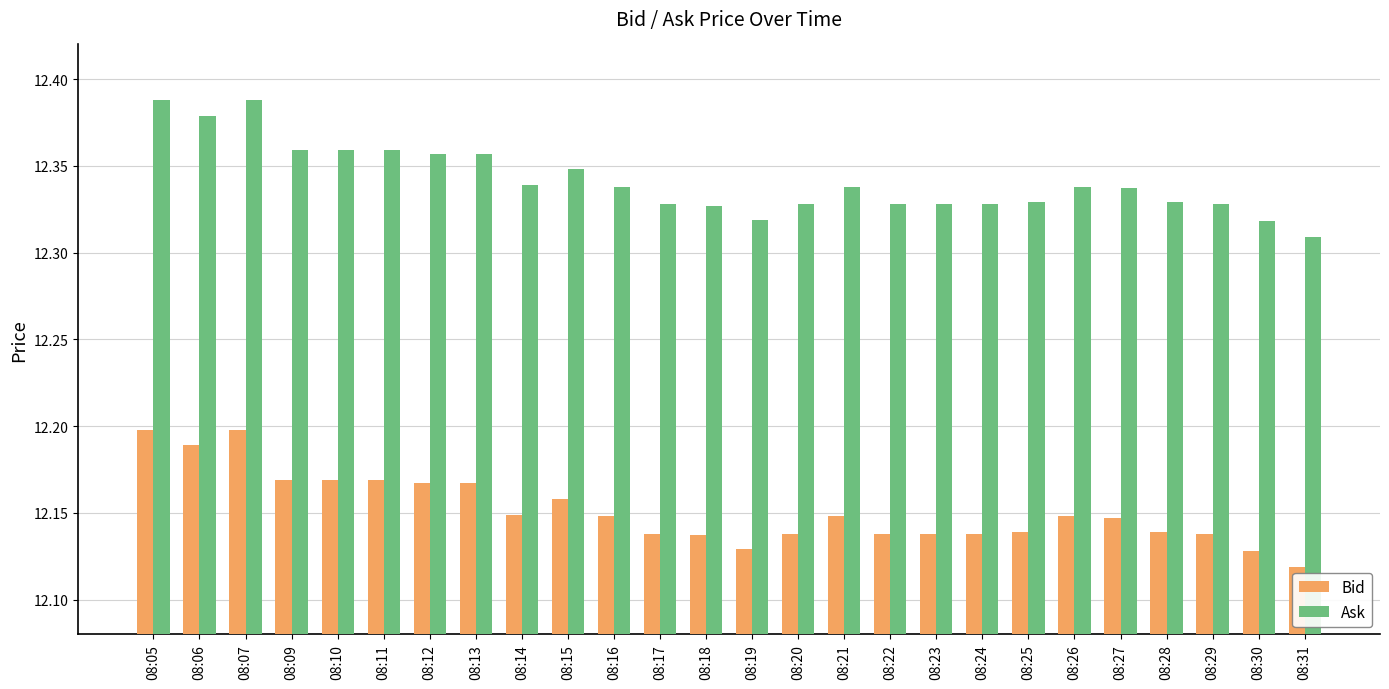

How many bars are there in each group?

2